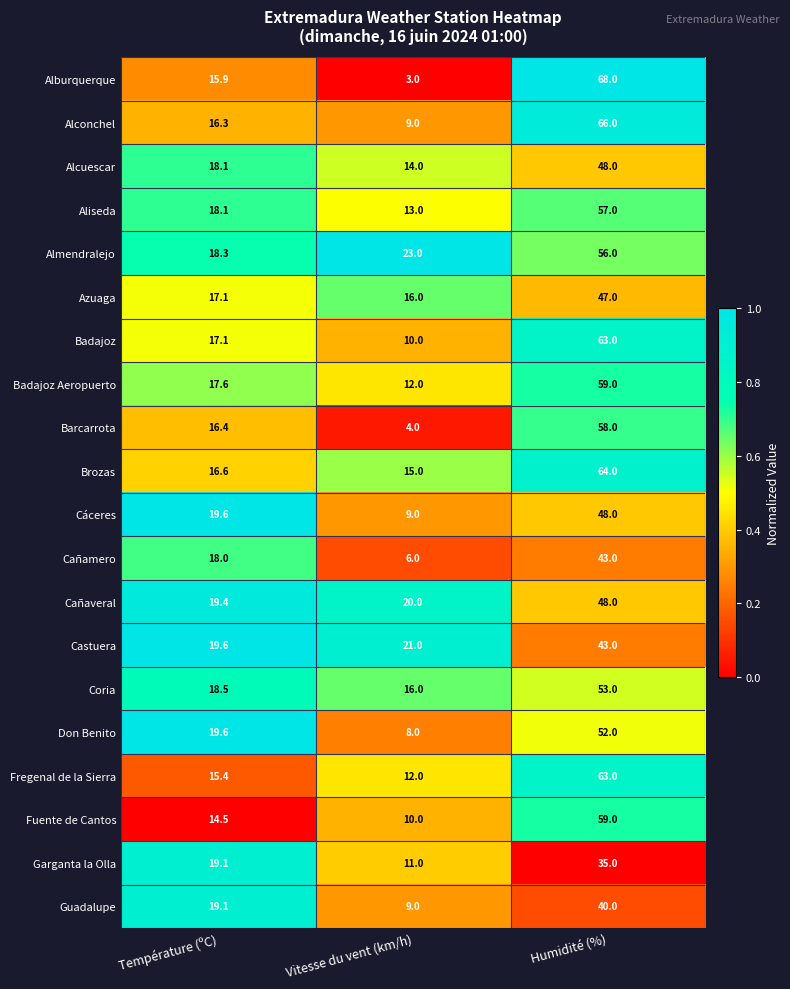

Where does the Guadalupe series first go above 19?

Température (ºC)